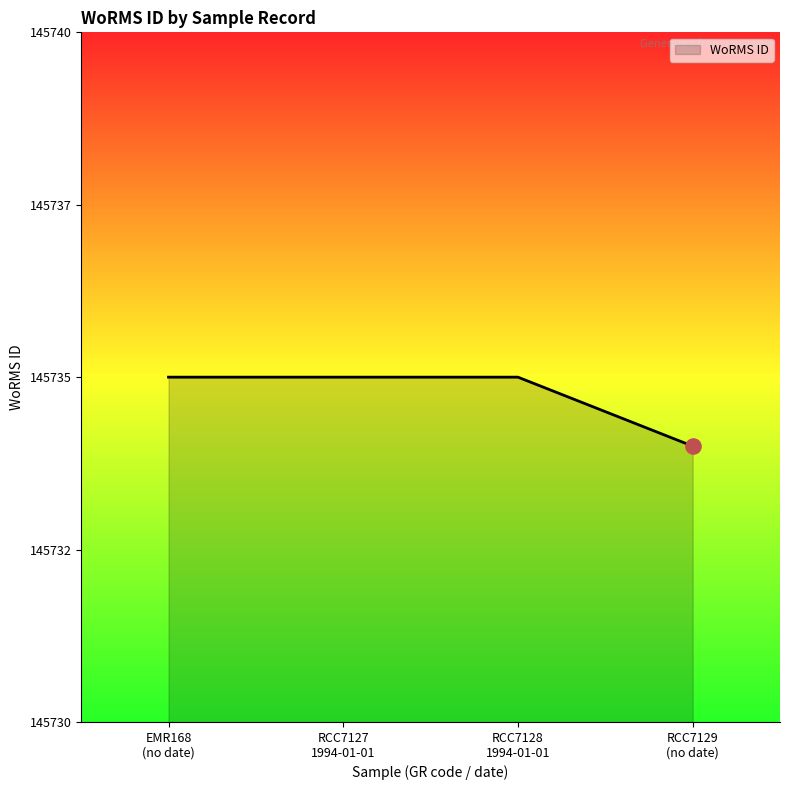

Is this an area chart (filled region under the line)?

Yes